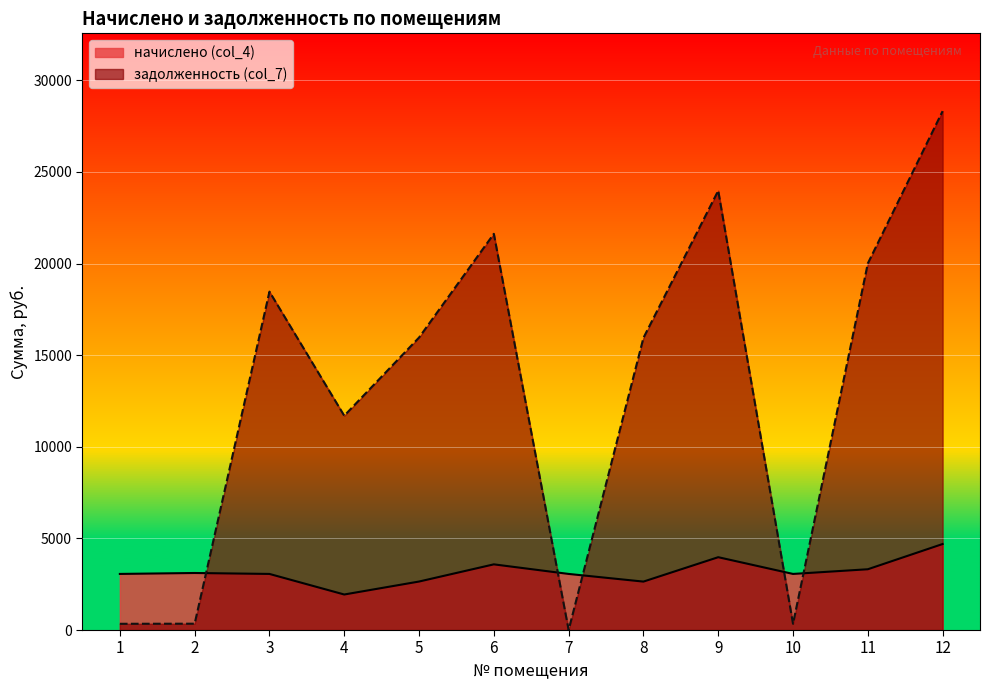

What is the spread (max minus min) of values at 9?

20004.7